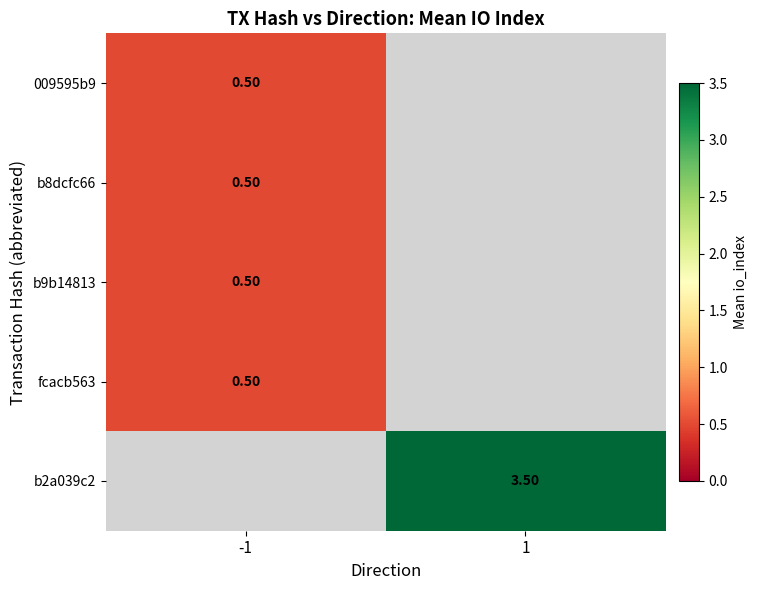

At how many categories does at least one series exceed 2?

1